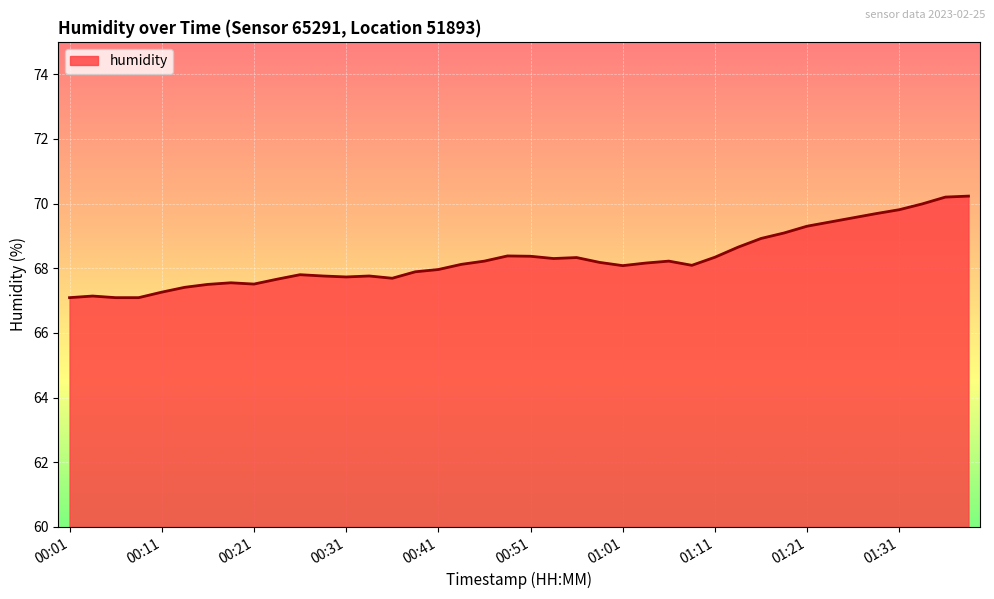

What is the greatest value displayed?

70.2